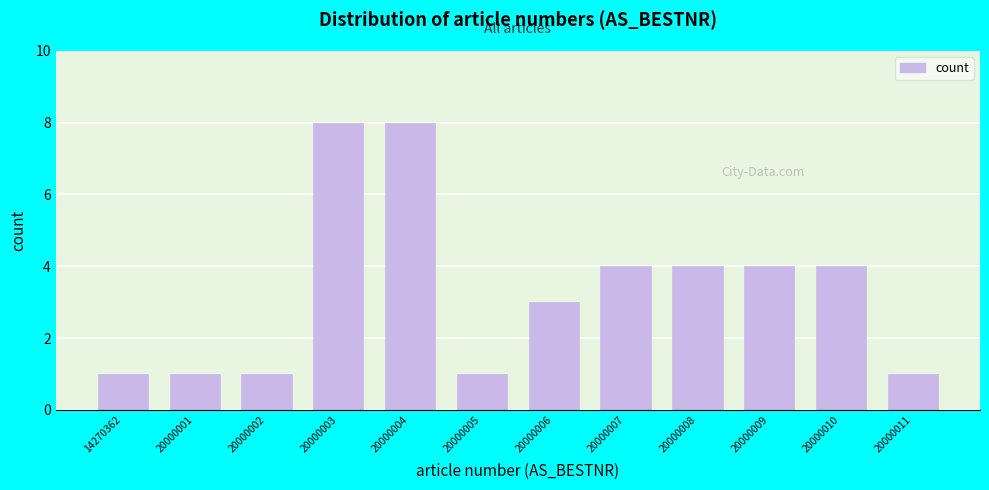

Reading left to right, list all the values displayed in this chart.

1	1	1	8	8	1	3	4	4	4	4	1